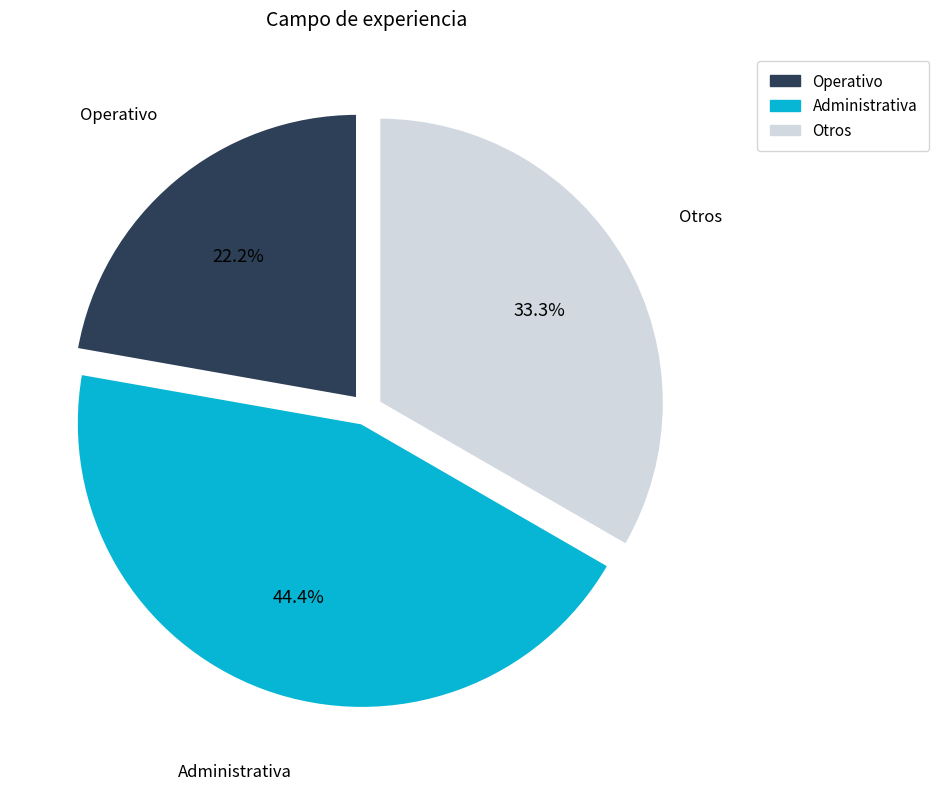

To the nearest percent, what is the average slice percentage?

33%